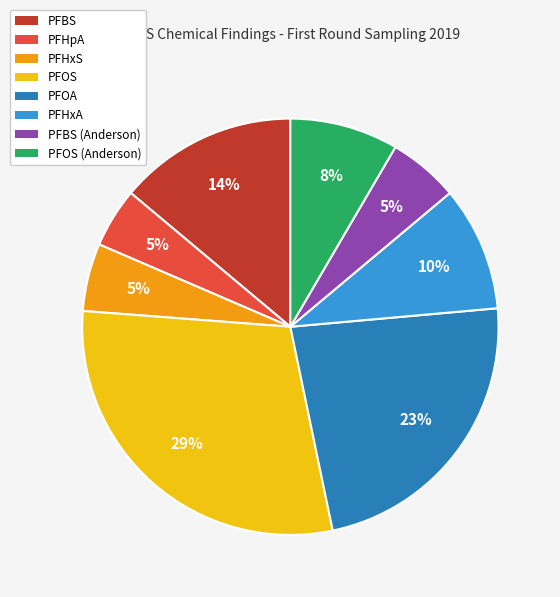

To the nearest percent, what is the combined percentage of PFBS and PFBS (Anderson)?

19%